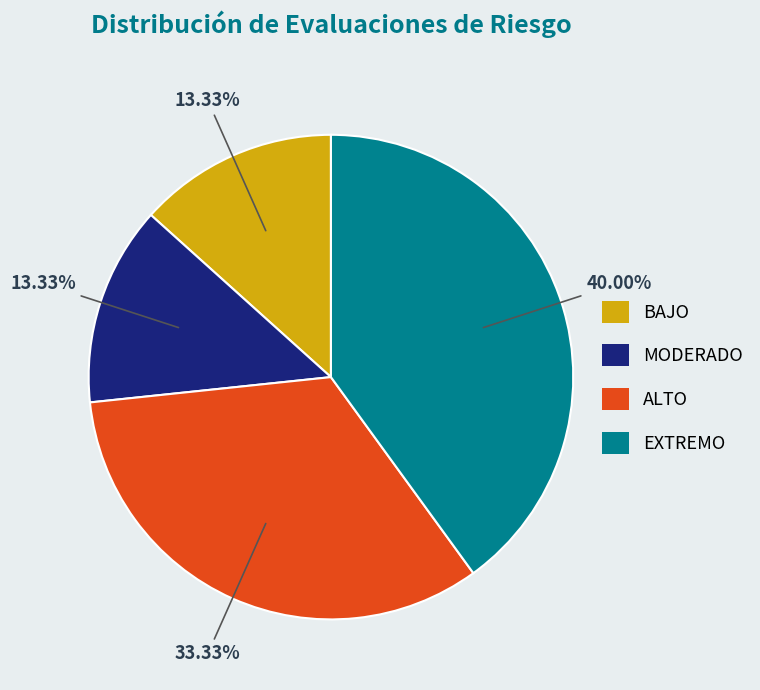

To the nearest percent, what is the combined percentage of MODERADO and EXTREMO?

53%